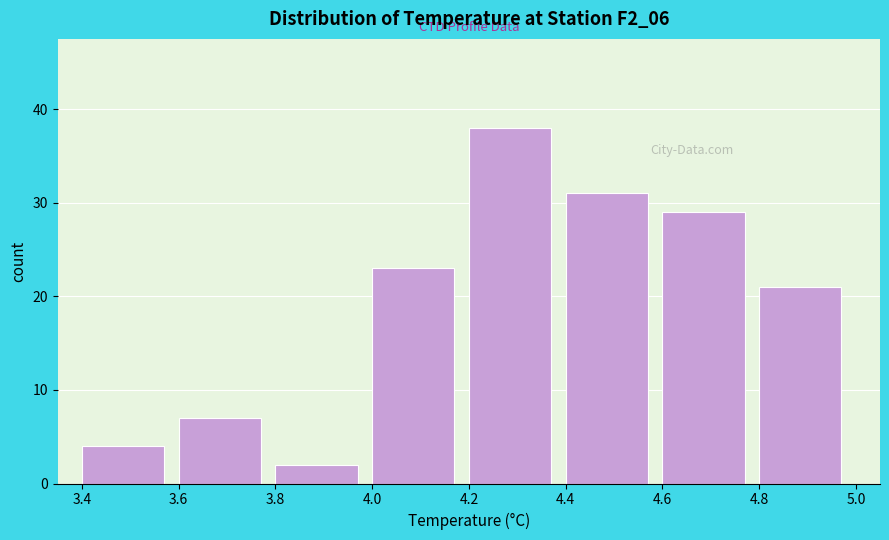

Over which range of the x-axis is the bar tallest?

4.2 to 4.4